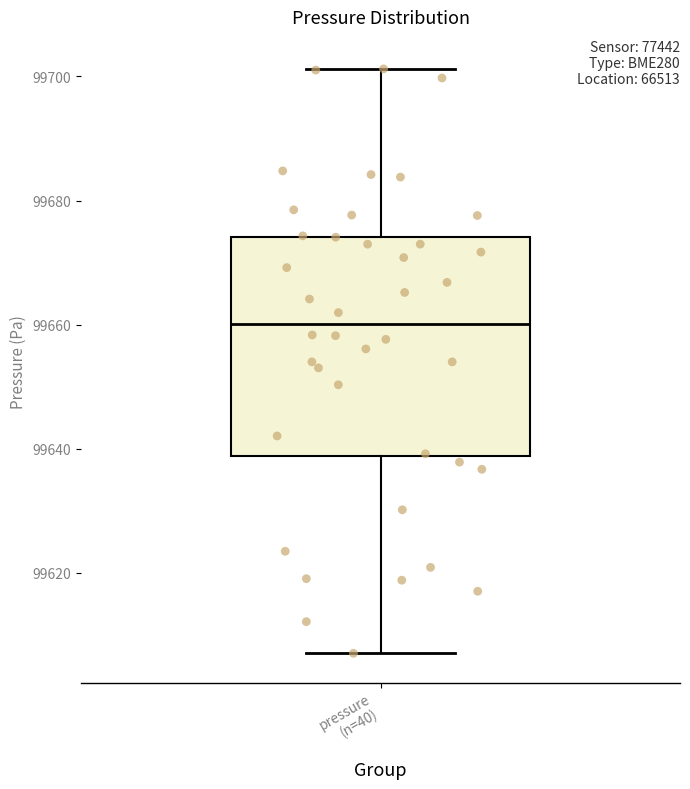

Transcribe this box plot: give where the median line is, the range the box spans, and where the two whiskers end, as read against the y-axis. The values are not printed on the chart, so give them approximately, as read against the axis.

median 99660, box 99638 to 99674, whiskers 99608 to 99702